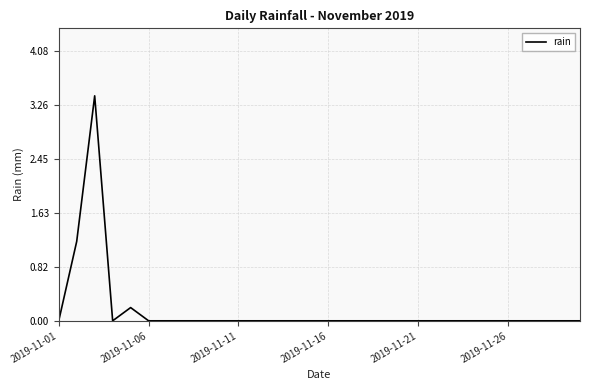

What is the maximum value shown in the chart?

3.4